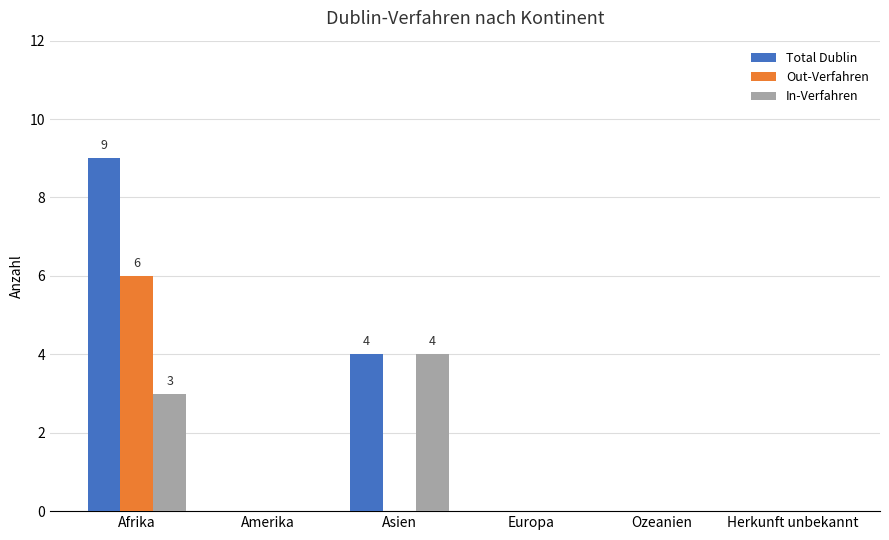

At which category is the sum across all series the highest?

Afrika